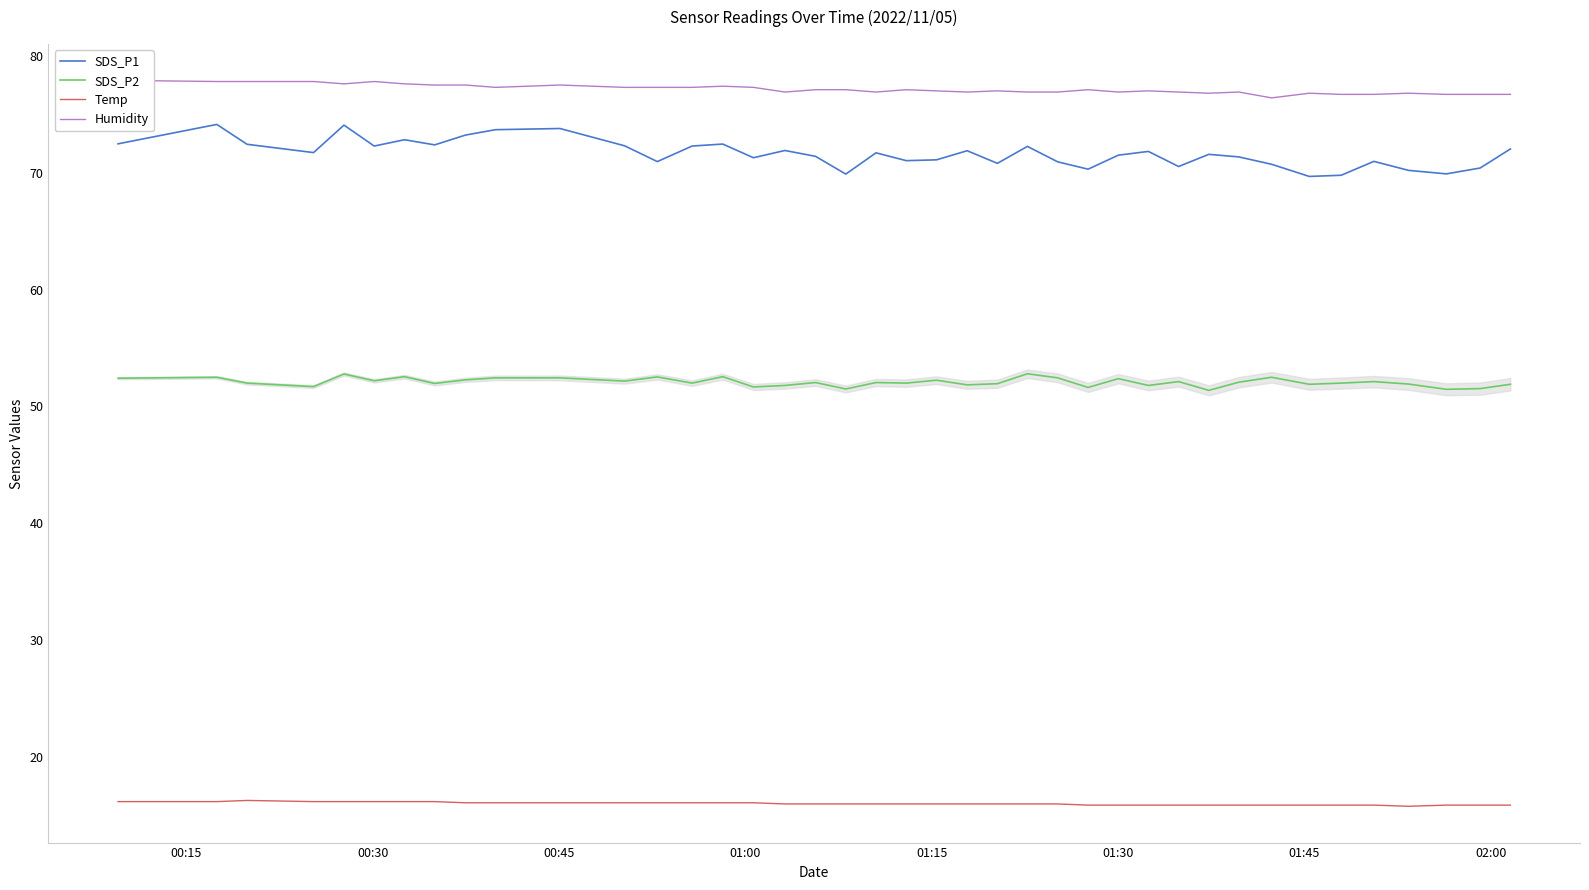

True or false: SDS_P1 and Temp intersect in this chart.

False